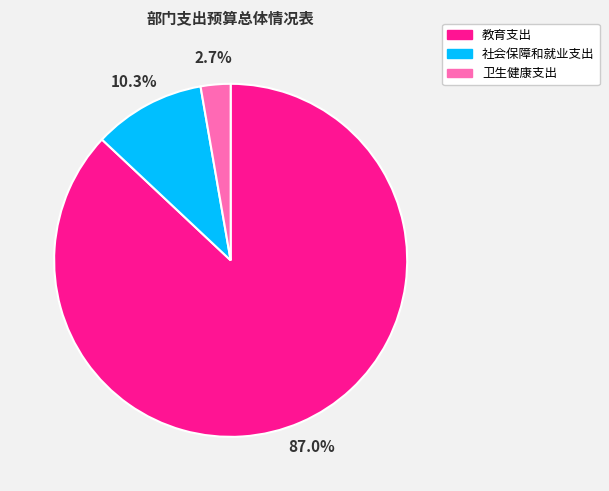

To the nearest percent, what is the average slice percentage?

33%